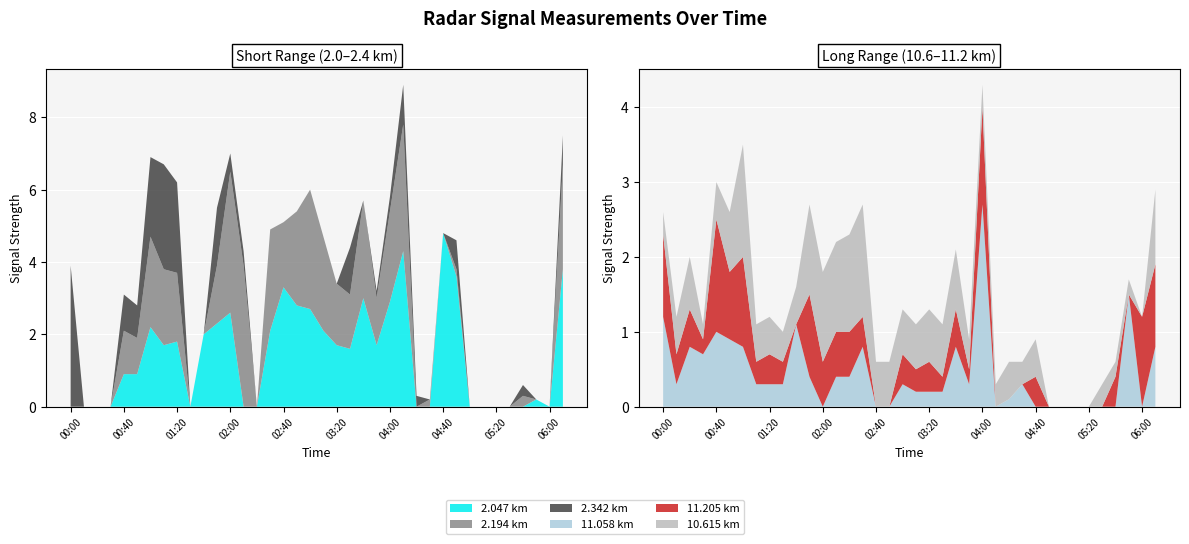

Reading left to right, transcribe all the data shown in this chart.

2.047: 999.0	999.0	999.0	999.0	0.9	0.9	2.2	1.7	1.8	999.0	2.0	2.3	2.6	999.0	999.0	2.1	3.3	2.8	2.7	2.1	1.7	1.6	3.0	1.7	2.9	4.3	999.0	999.0	4.8	3.6	999.0	999.0	999.0	999.0	999.0	0.2	999.0	3.8
2.194: 999.0	999.0	999.0	999.0	1.2	1.0	2.5	2.1	1.9	999.0	999.0	1.6	3.9	3.9	999.0	2.8	1.8	2.6	3.3	2.6	1.7	1.5	2.7	1.3	2.5	3.5	999.0	0.2	999.0	0.2	999.0	999.0	999.0	999.0	0.3	999.0	999.0	2.9
2.342: 3.9	999.0	999.0	999.0	1.0	0.9	2.2	2.9	2.5	999.0	999.0	1.6	0.5	0.4	999.0	999.0	999.0	999.0	999.0	999.0	999.0	1.3	999.0	0.2	0.4	1.1	0.3	999.0	999.0	0.8	999.0	999.0	999.0	999.0	0.3	999.0	999.0	0.8
11.058: 1.2	0.3	0.8	0.7	1.0	0.9	0.8	0.3	0.3	0.3	1.1	0.4	999.0	0.4	0.4	0.8	999.0	999.0	0.3	0.2	0.2	0.2	0.8	0.3	2.7	999.0	0.1	0.3	999.0	999.0	999.0	999.0	999.0	999.0	999.0	1.5	999.0	0.8
11.205: 1.1	0.4	0.5	0.2	1.5	0.9	1.2	0.3	0.4	0.3	999.0	1.1	0.6	0.6	0.6	0.4	999.0	999.0	0.4	0.3	0.4	0.2	0.5	0.2	1.3	999.0	999.0	999.0	0.4	999.0	999.0	999.0	999.0	999.0	0.4	999.0	1.2	1.1
10.615: 0.3	0.5	0.7	0.2	0.5	0.8	1.5	0.5	0.5	0.4	0.5	1.2	1.2	1.2	1.3	1.5	0.6	0.6	0.6	0.6	0.7	0.7	0.8	0.4	0.3	0.3	0.5	0.3	0.5	999.0	999.0	999.0	999.0	0.3	0.2	0.2	999.0	1.0